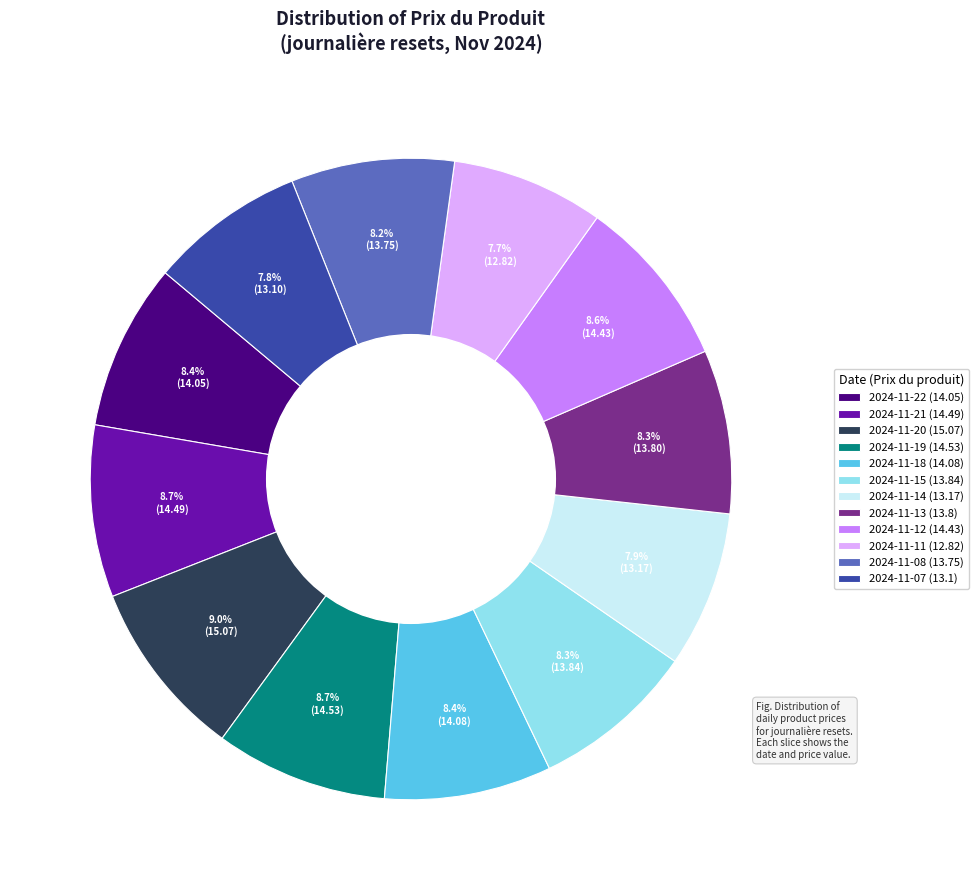

What is the ratio of the value at 2024-11-18 (14.08) to the value at 2024-11-13 (13.8)?

1.0